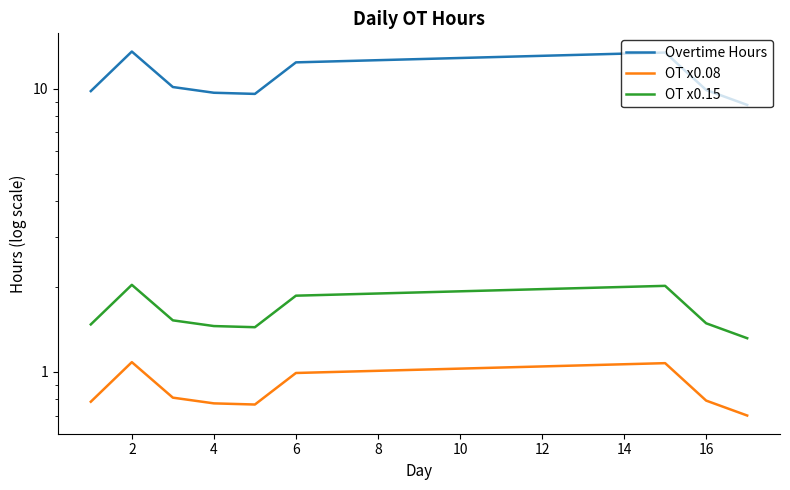

Does the chart have visible grid lines?

No